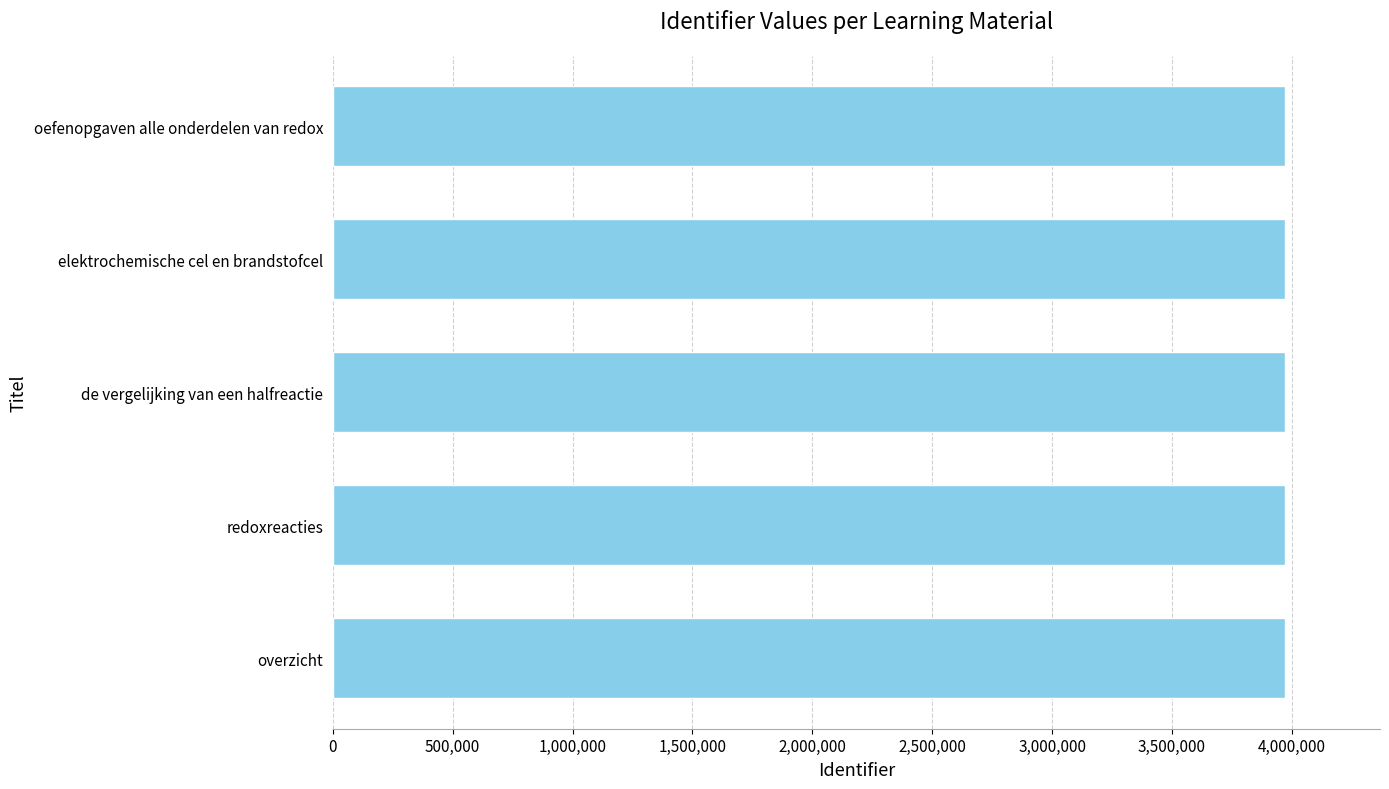

The chart shows a value of 6396531 at overzicht. True or false?

False